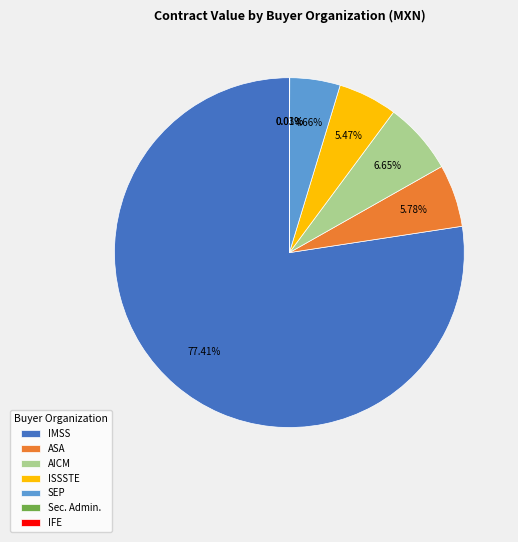

What is the ratio of the value at ISSSTE to the value at ASA?

0.9